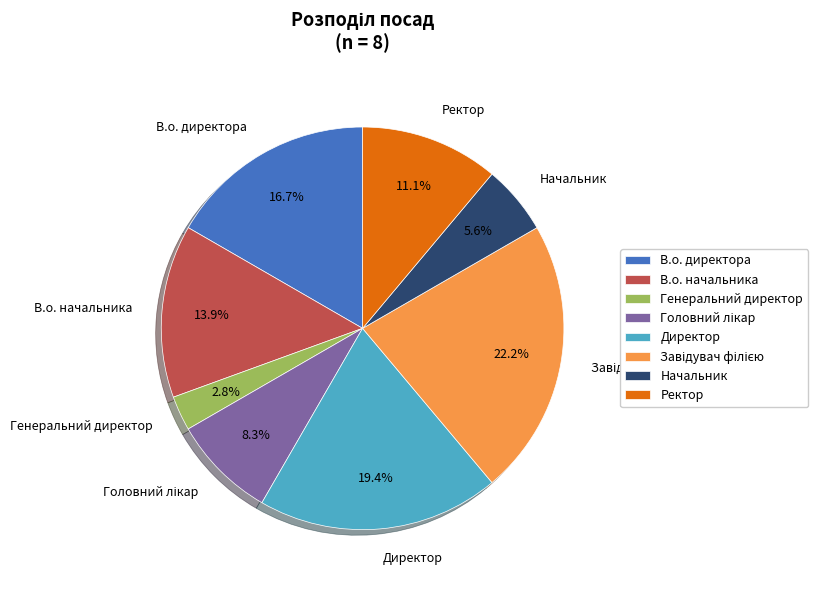

How many segments does this pie chart have?

8